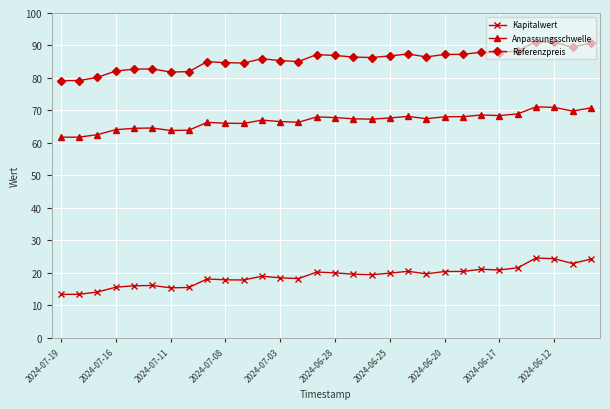

What is the value of the Referenzpreis point at the 15th from the left?

87.2